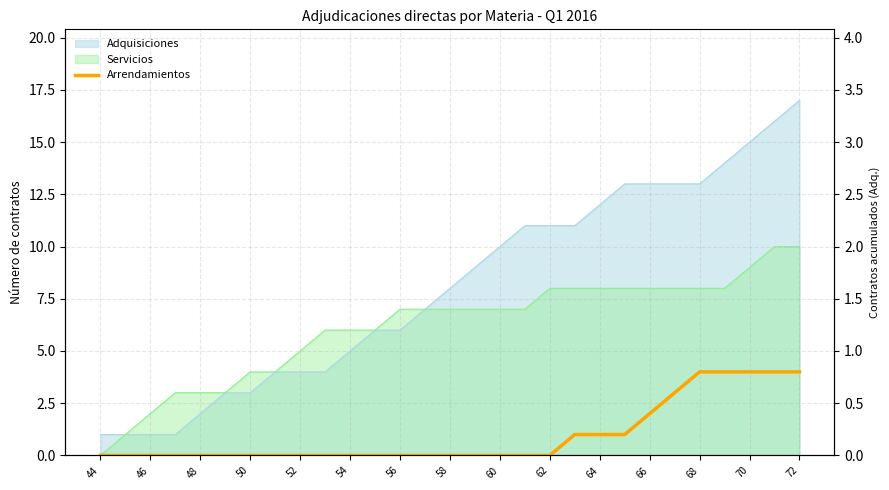

Count the values in the range 0 to 1.

22